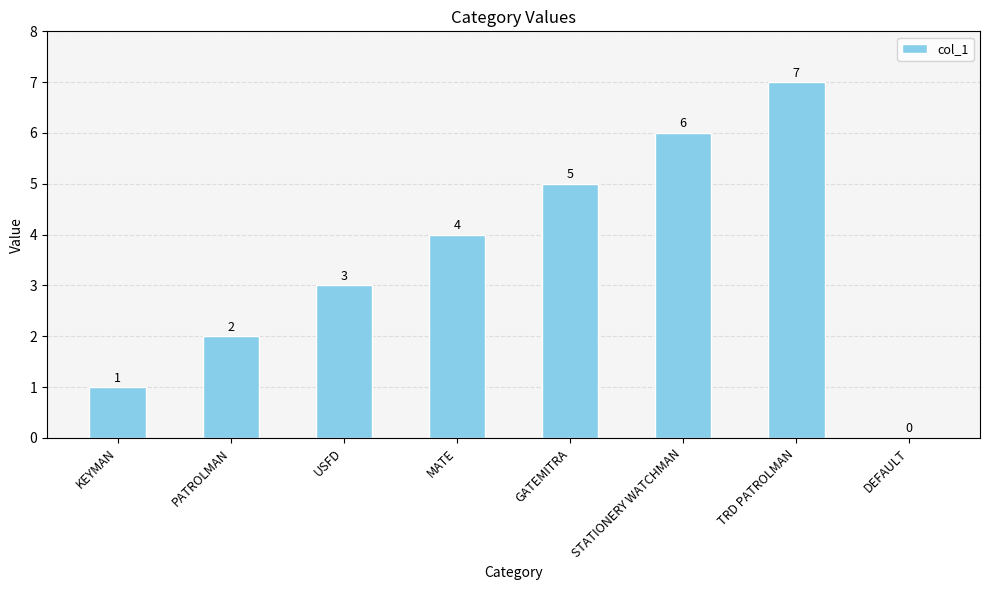

Read the value at KEYMAN.

1